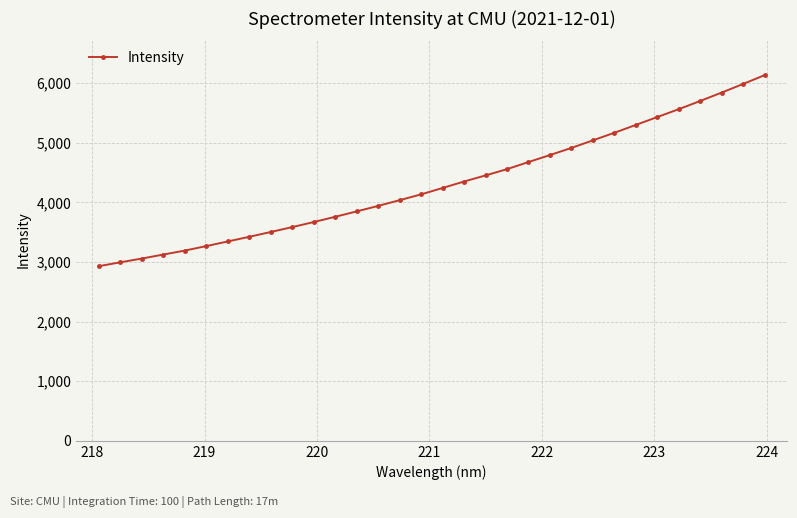

What is the maximum value shown in the chart?

6132.8